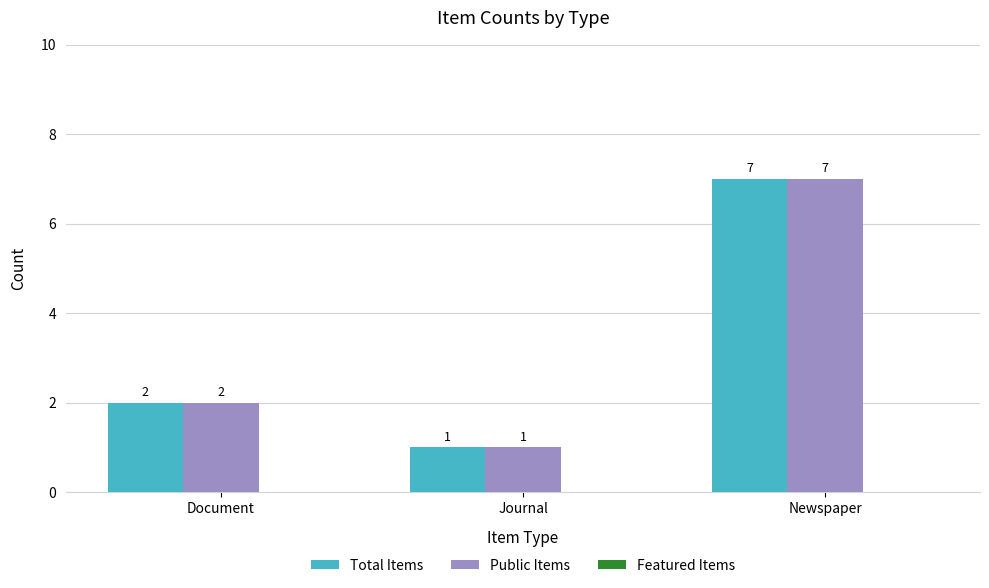

The Total Items series shows 0 at Document. True or false?

False